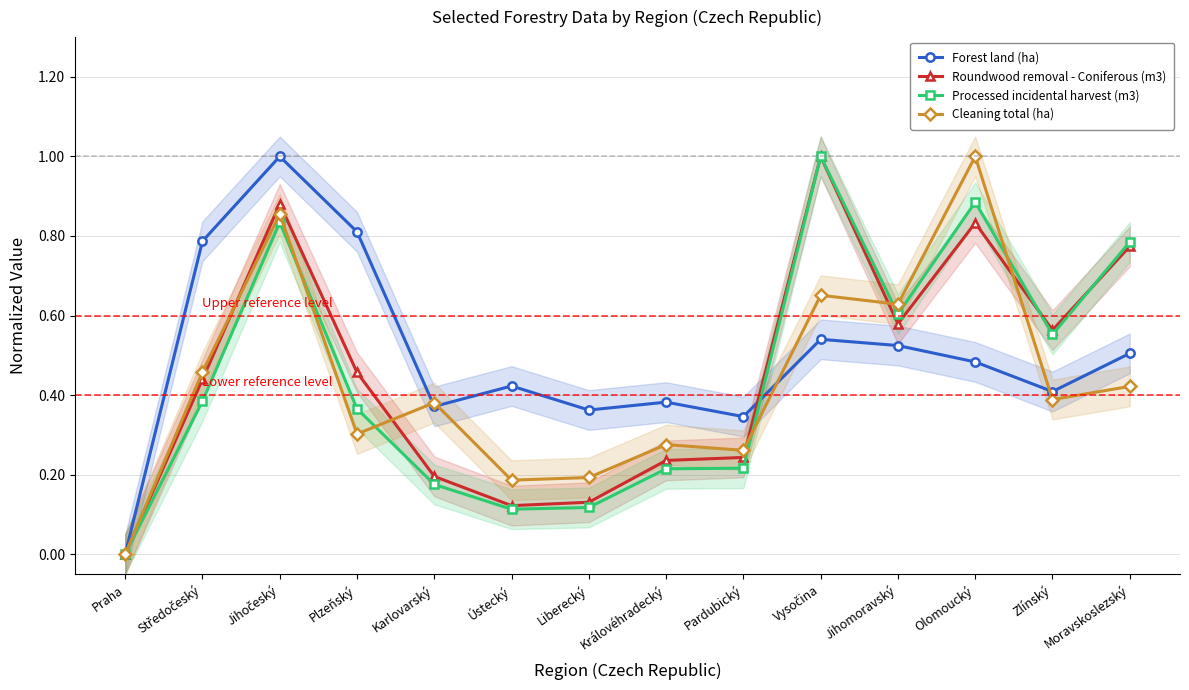

List the labels in order of Cleaning total (ha) value, smallest first.

Praha, Ústecký, Liberecký, Pardubický, Královéhradecký, Plzeňský, Karlovarský, Zlínský, Moravskoslezský, Středočeský, Jihomoravský, Vysočina, Jihočeský, Olomoucký